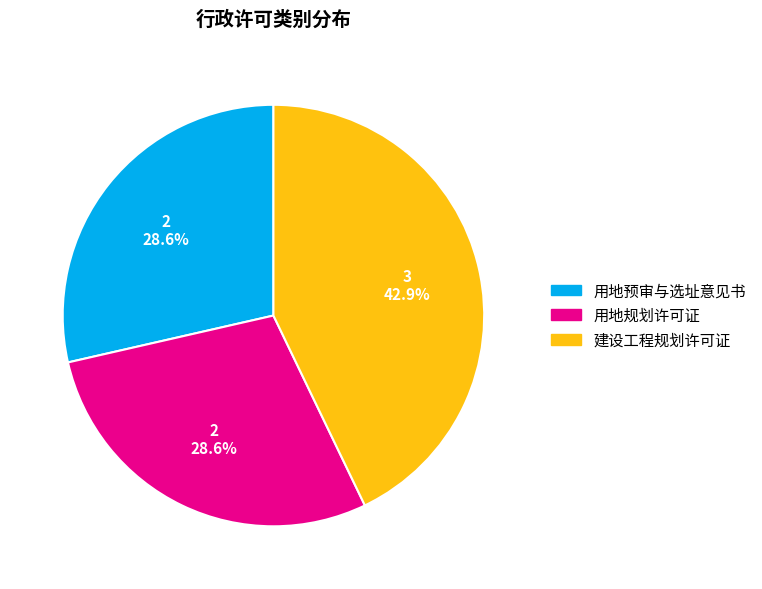

What is the largest slice in the pie chart?

建设工程规划许可证